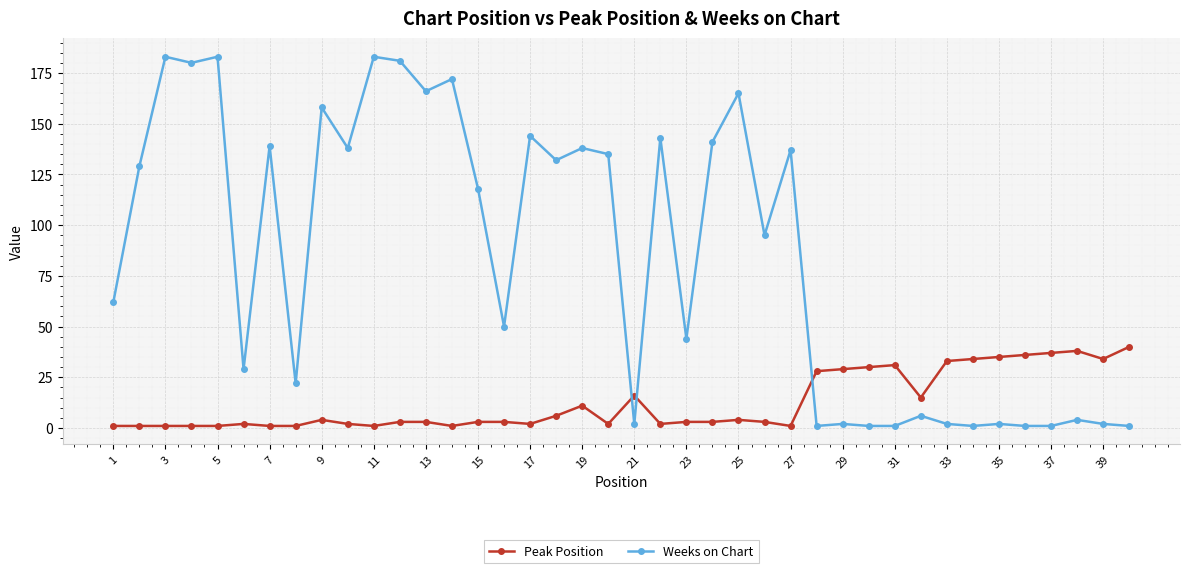

List the series in order of their peak value, highest first.

Weeks on Chart, Peak Position